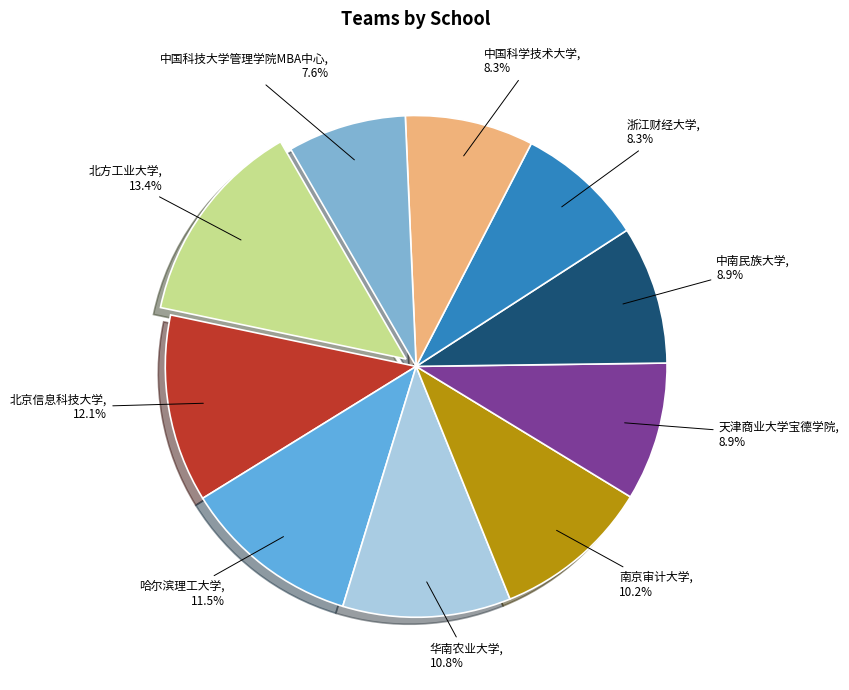

Which category has the biggest portion of the pie?

北方工业大学